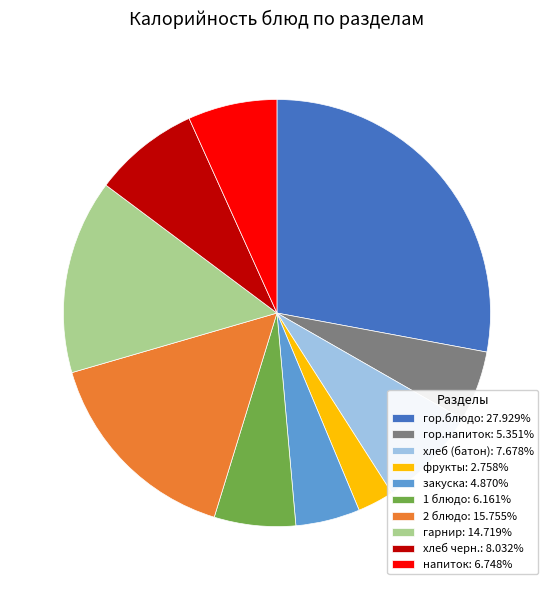

Count the number of slices in the pie.

10